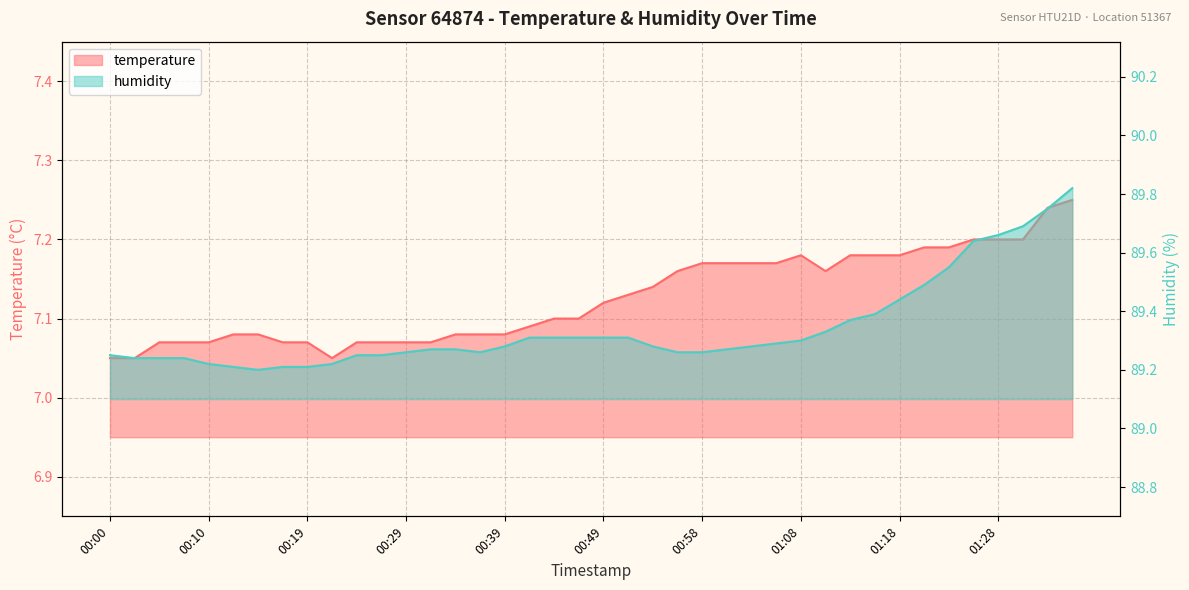

What are all the series names shown in the legend?

temperature, humidity